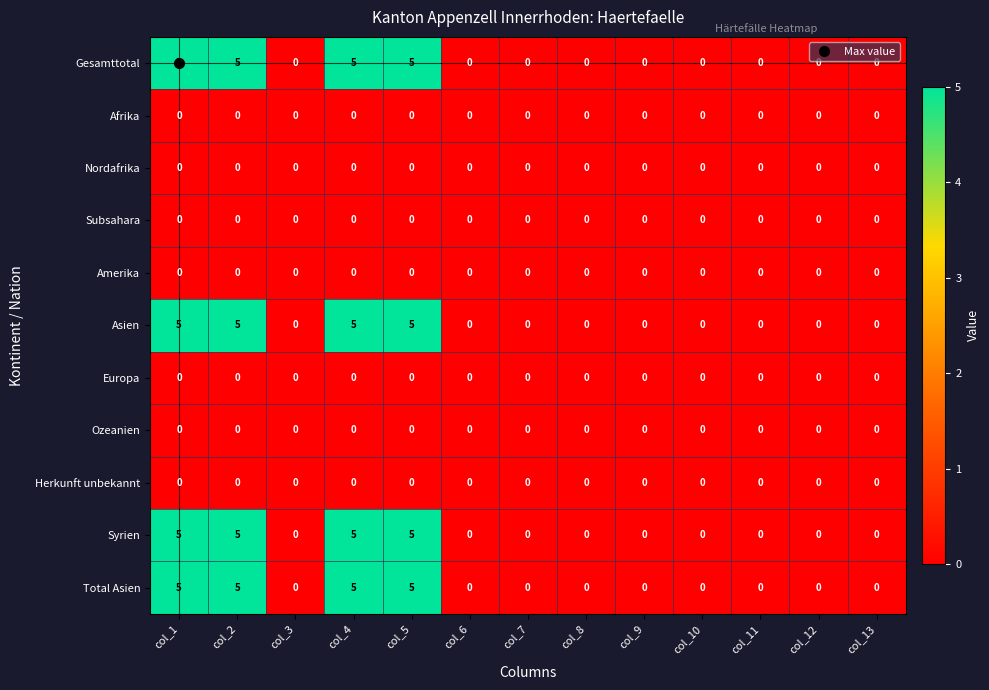

Is the value of Subsahara at col_6 greater than the value of Asien at col_2?

No